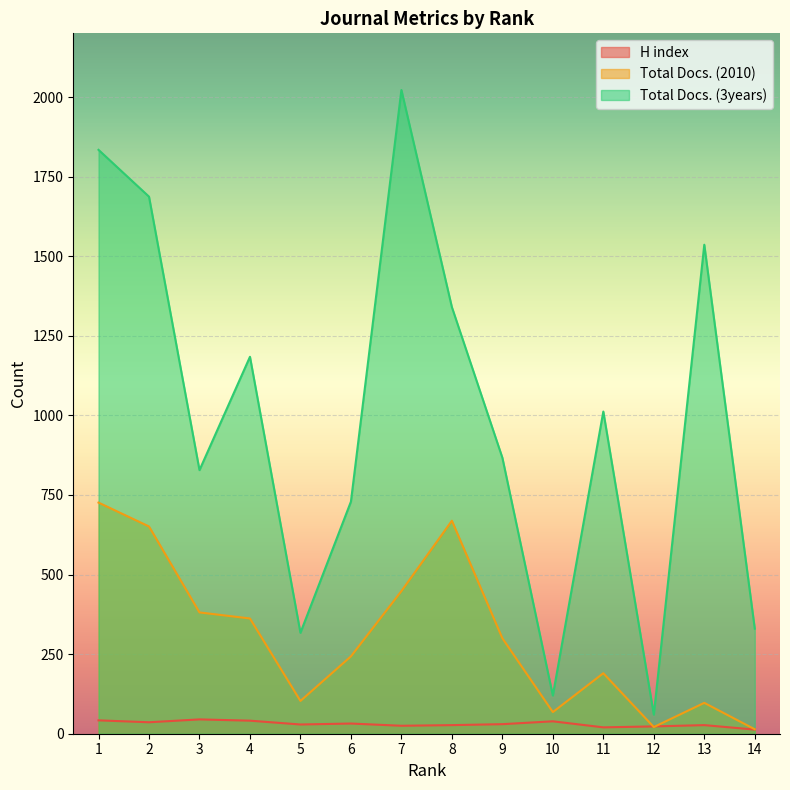

True or false: H index and Total Docs. (3years) cross at least once.

False